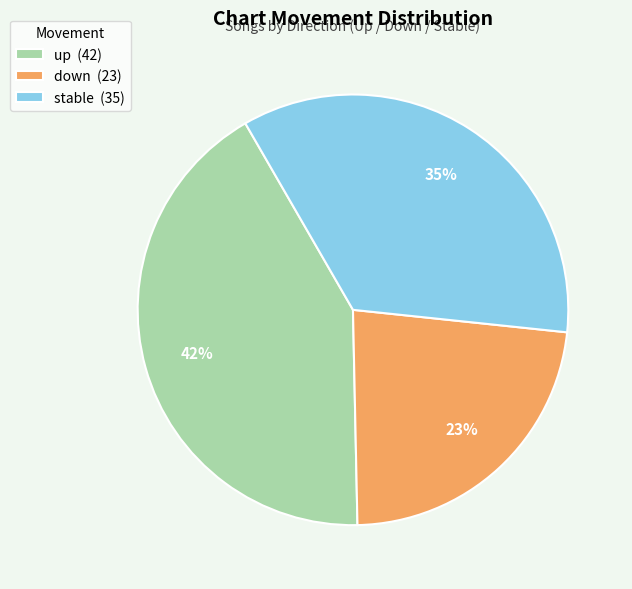

Which category has the biggest portion of the pie?

up (42)